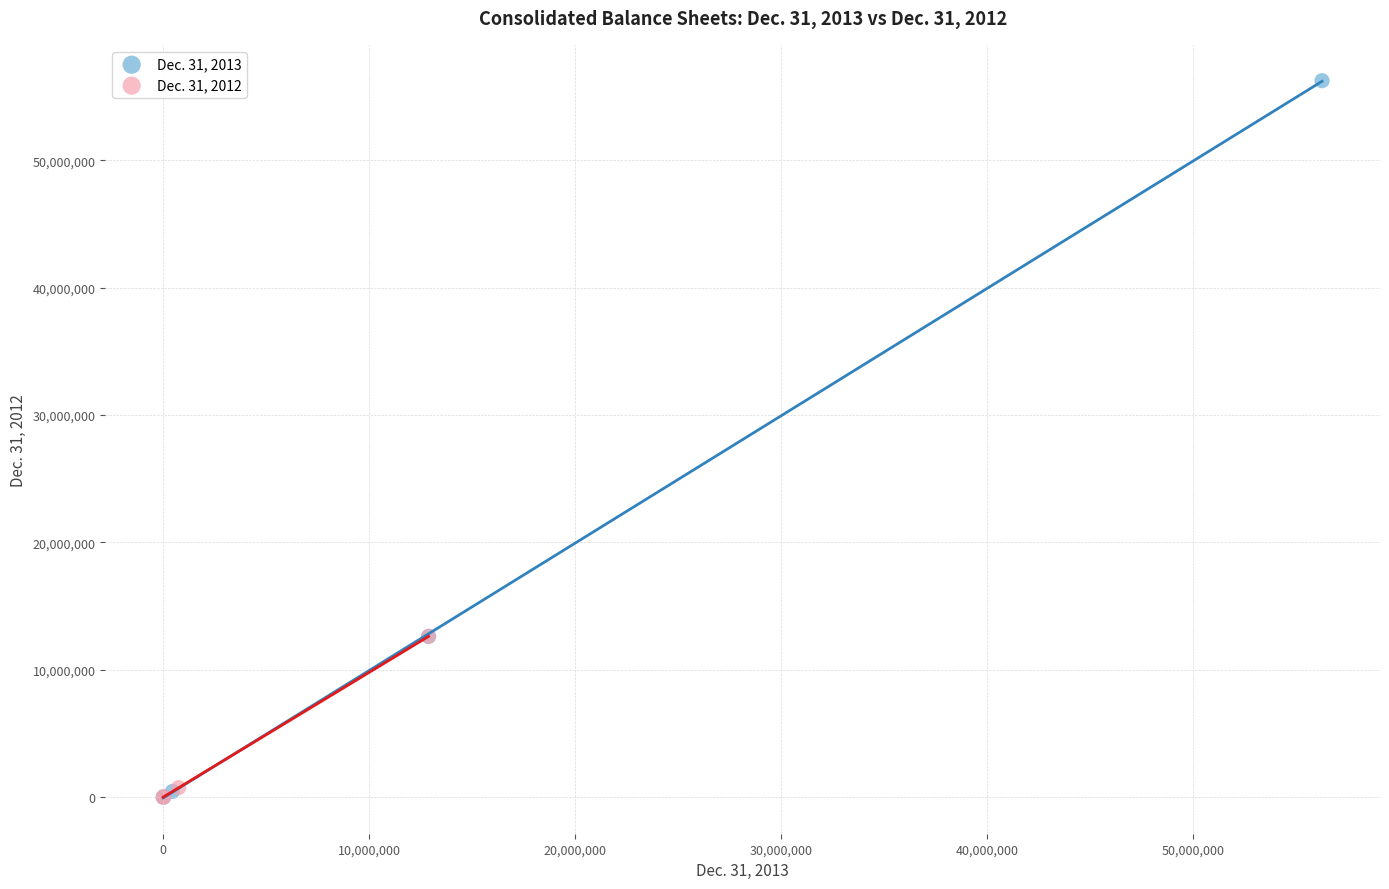

Which series has the largest Y range (max minus min)?

Dec. 31, 2013